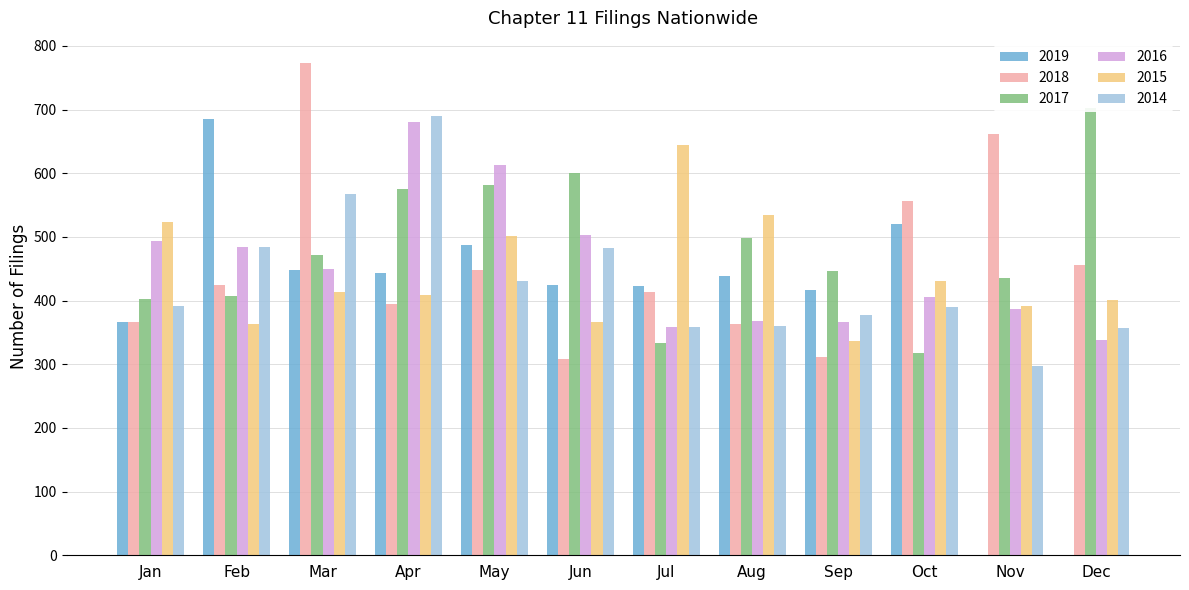

What are all the series names shown in the legend?

2019, 2018, 2017, 2016, 2015, 2014